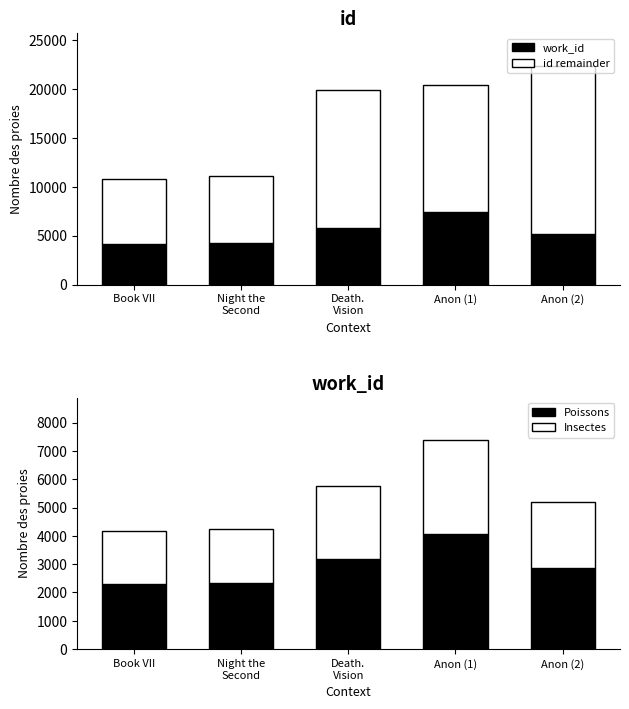

Which series has the widest spread of values?

id